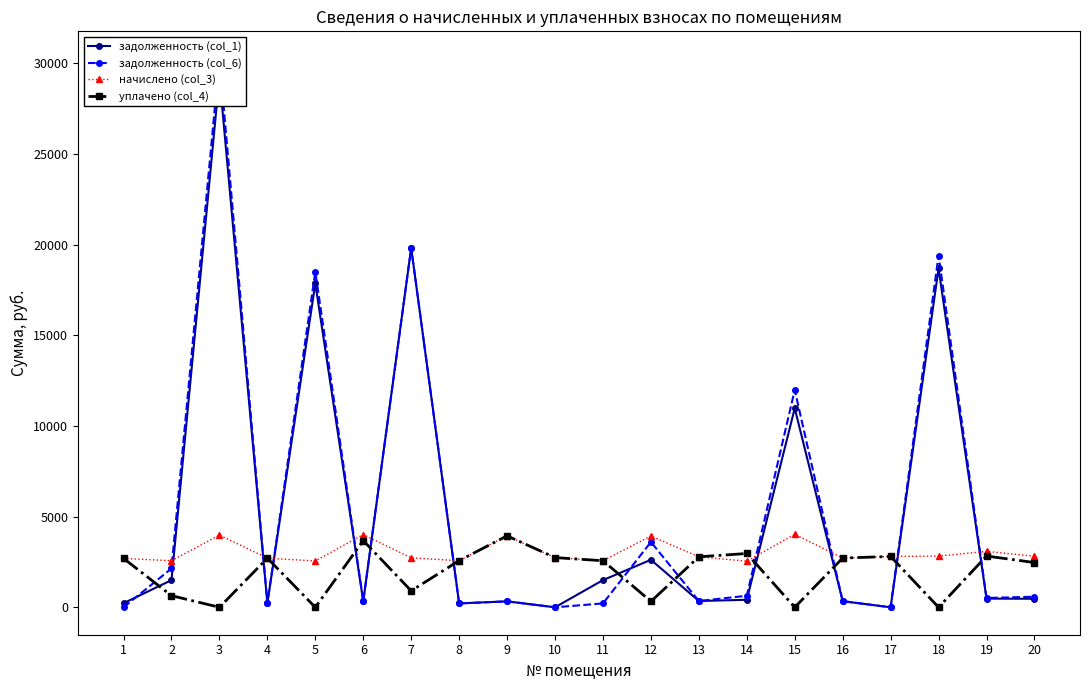

What is the greatest value displayed?

30258.2